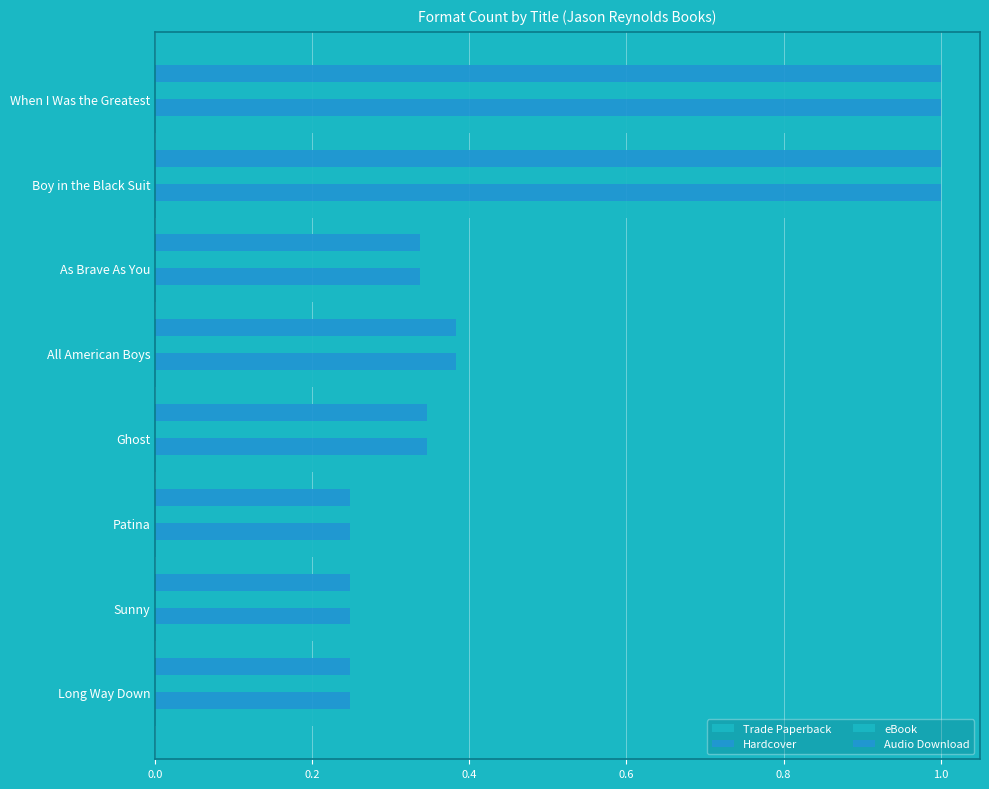

How many data points does each series have?

8